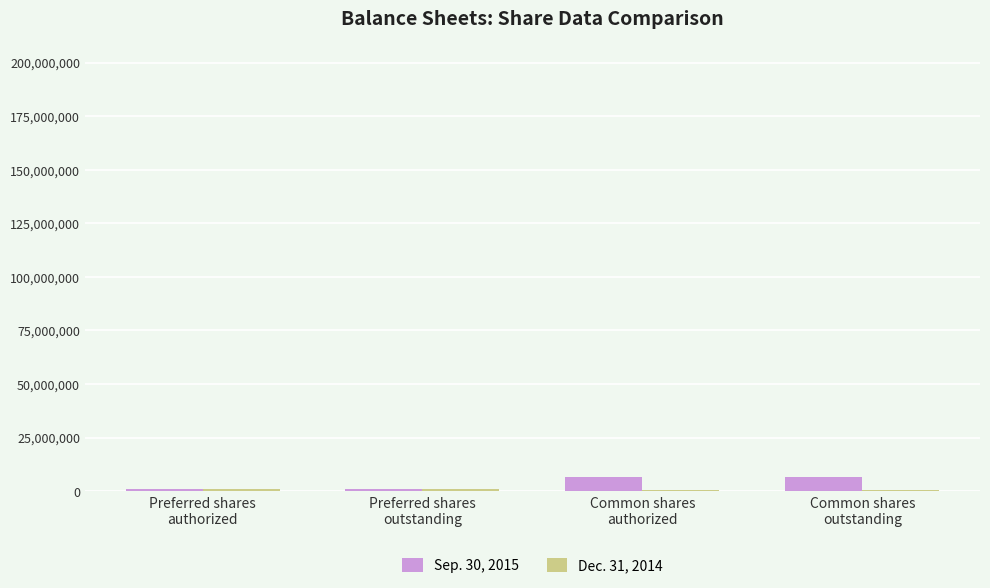

Read the Sep. 30, 2015 value at Common shares
authorized, to the nearest 10.

6820570